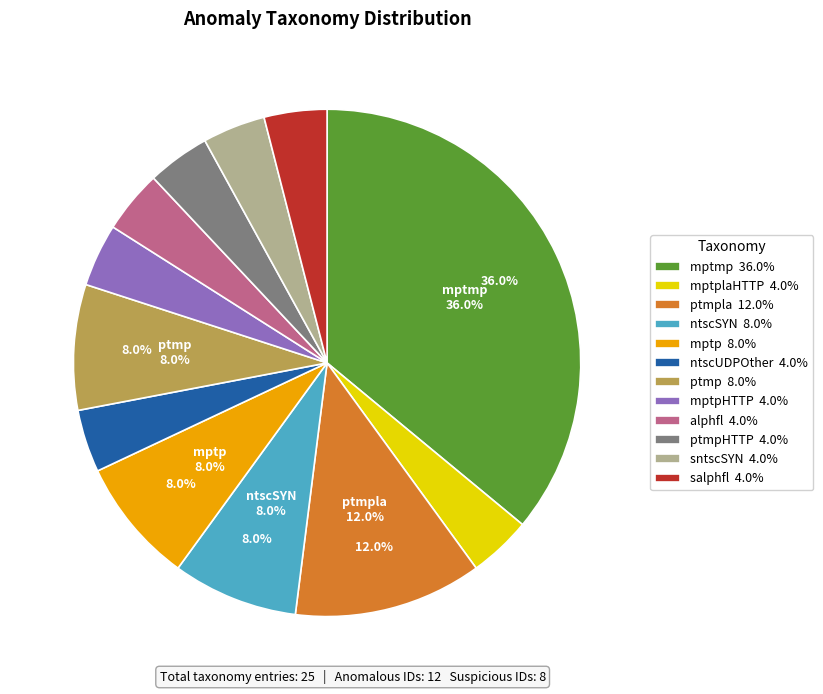

Count the number of slices in the pie.

12